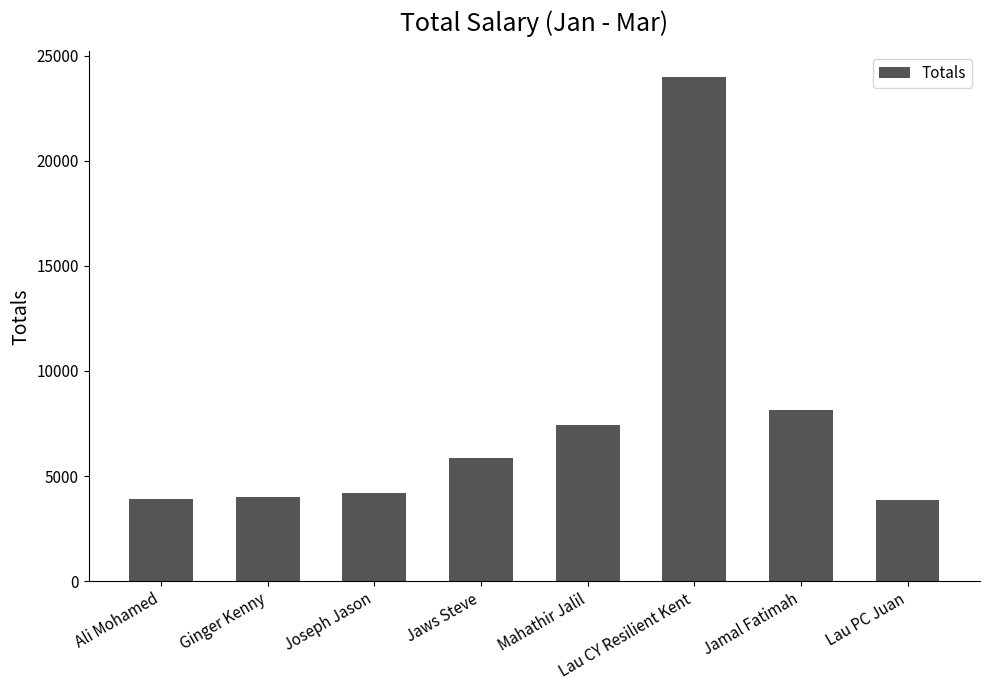

Are the bars horizontal?

No